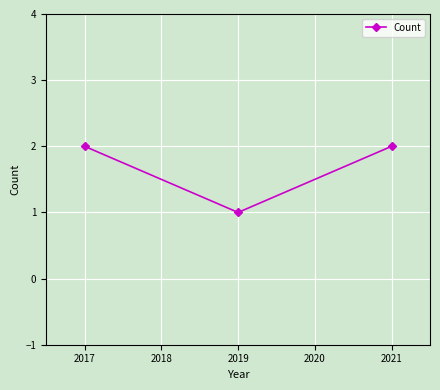

Is it true that the value at 2019 is 1?

True